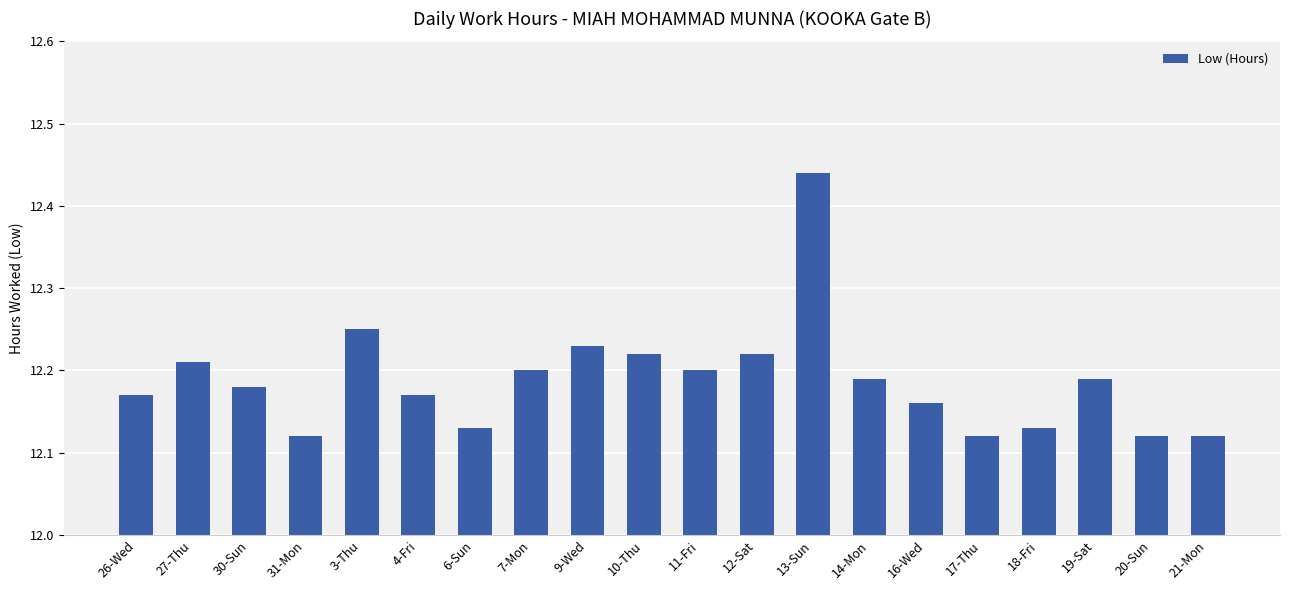

Is it true that the value at 18-Fri is 20.7?

False